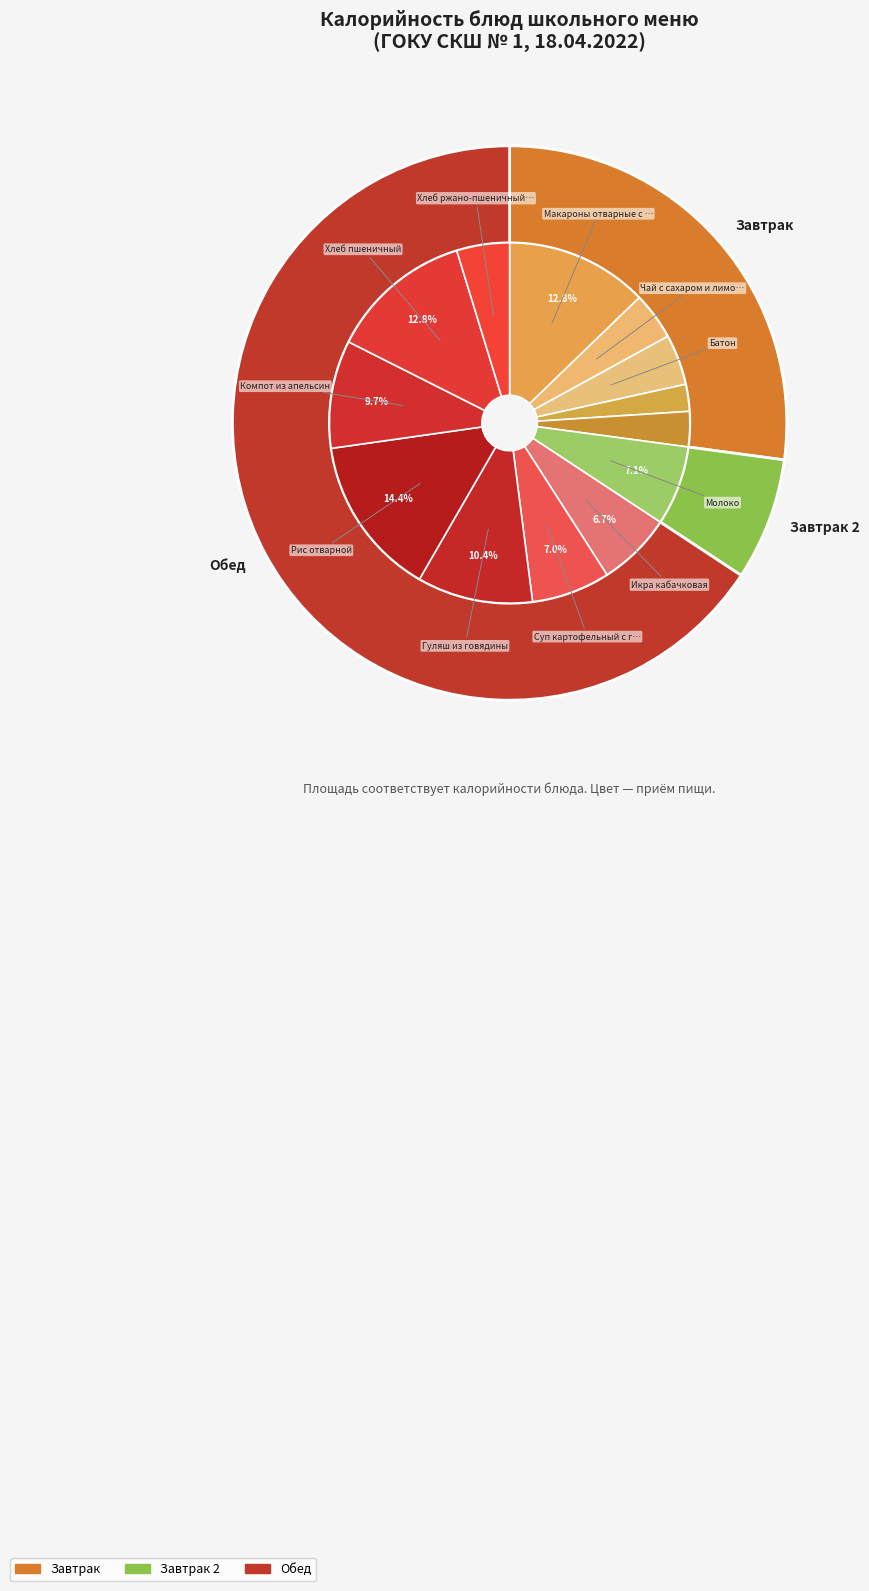

Do Макароны отварные с сыром and Хлеб ржано-пшеничный (обед) together represent more than half of the pie?

No